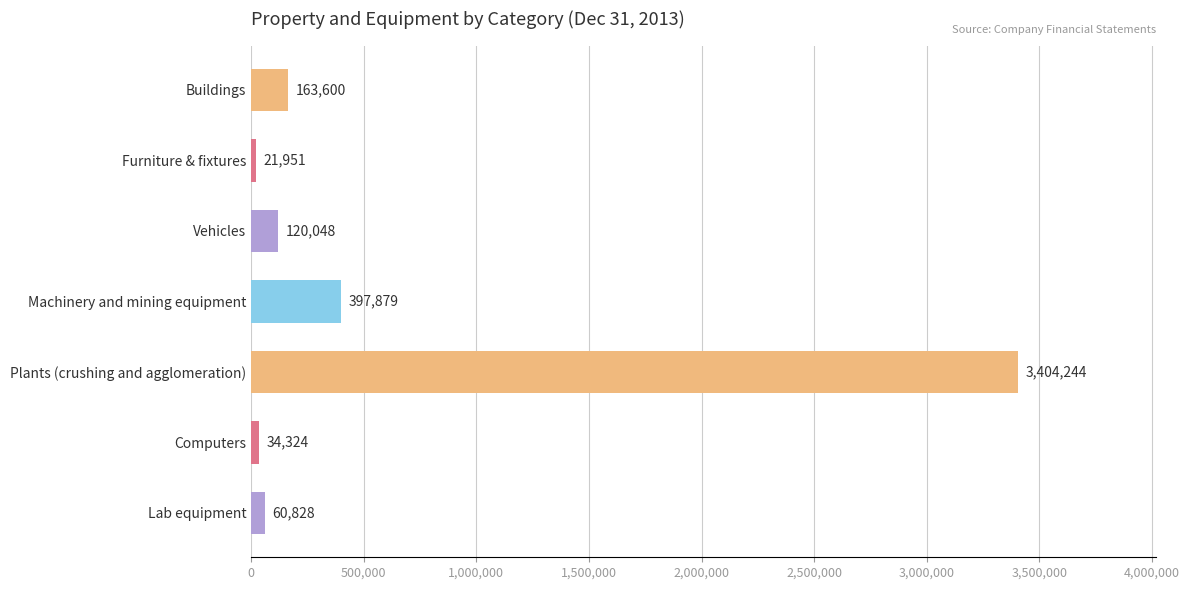

List the labels in order of value, smallest first.

Furniture & fixtures, Computers, Lab equipment, Vehicles, Buildings, Machinery and mining equipment, Plants (crushing and agglomeration)